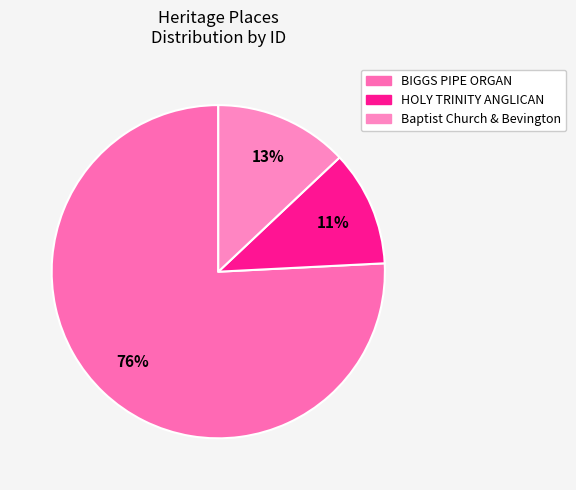

How many slices are in this pie chart?

3